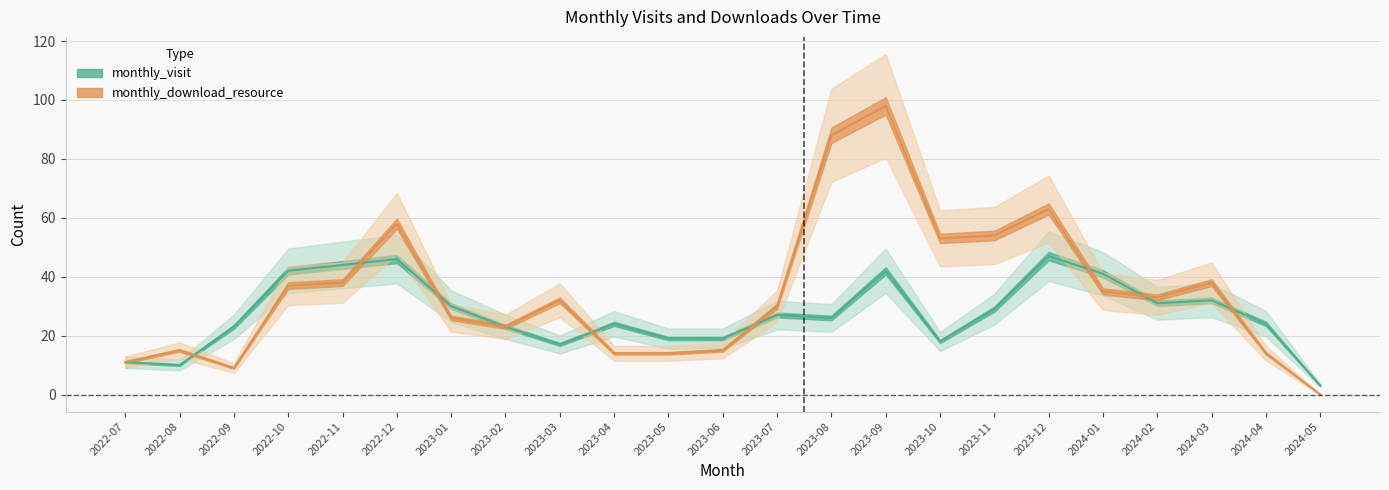

What is the value of the monthly_visit point at the 18th from the left?

47